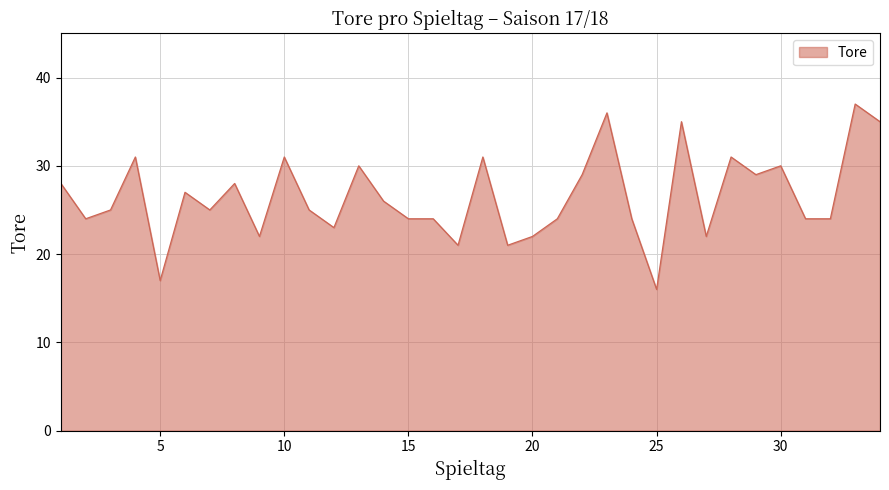

True or false: there are more than 0 points higher than both neighbors.

True